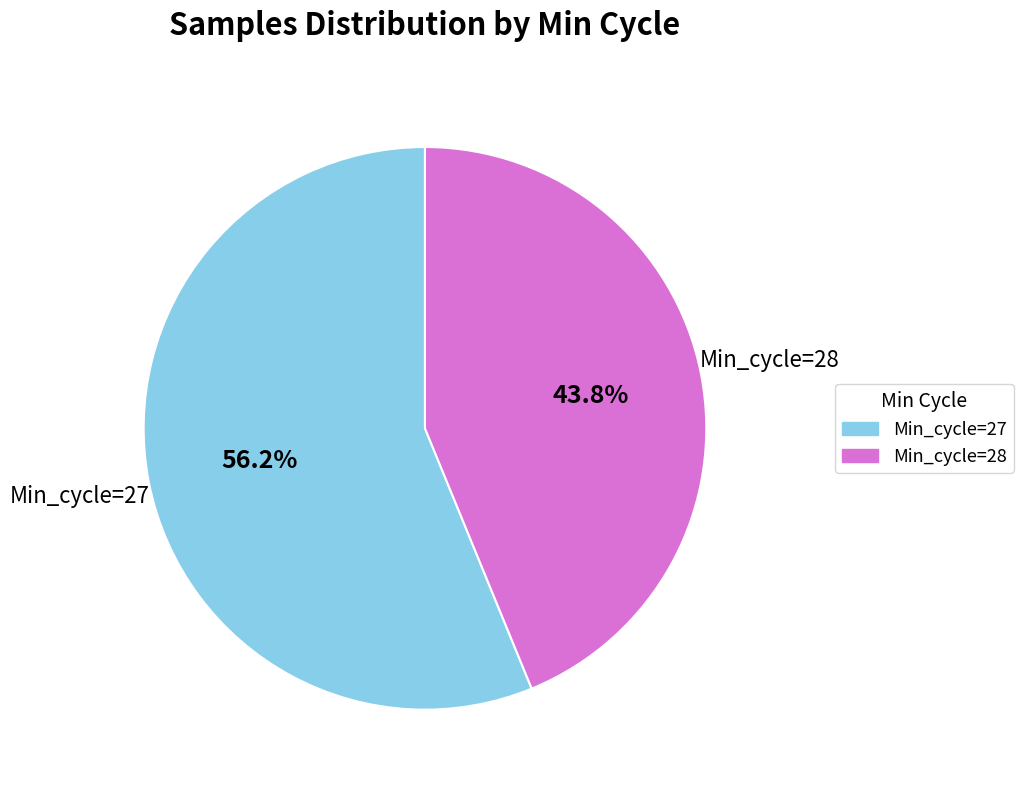

Is there a majority slice in this chart?

Yes